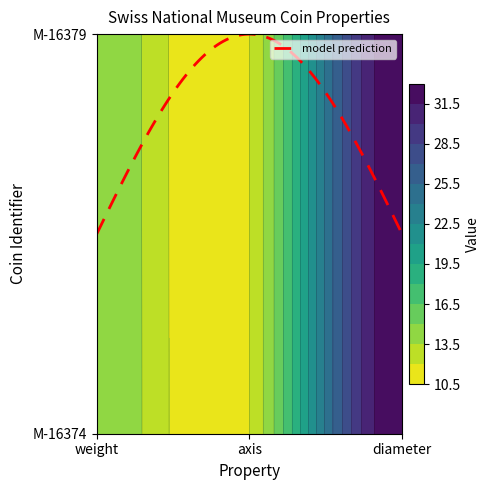

List the labels in order of M-16379 value, largest first.

diameter, weight, axis